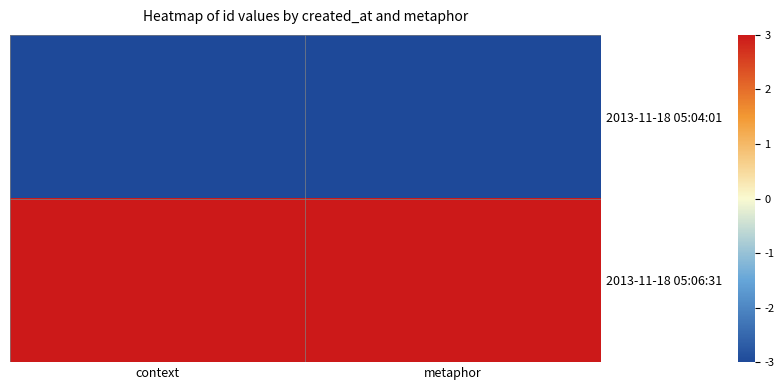

What is the difference between the highest and lowest values at context?

6